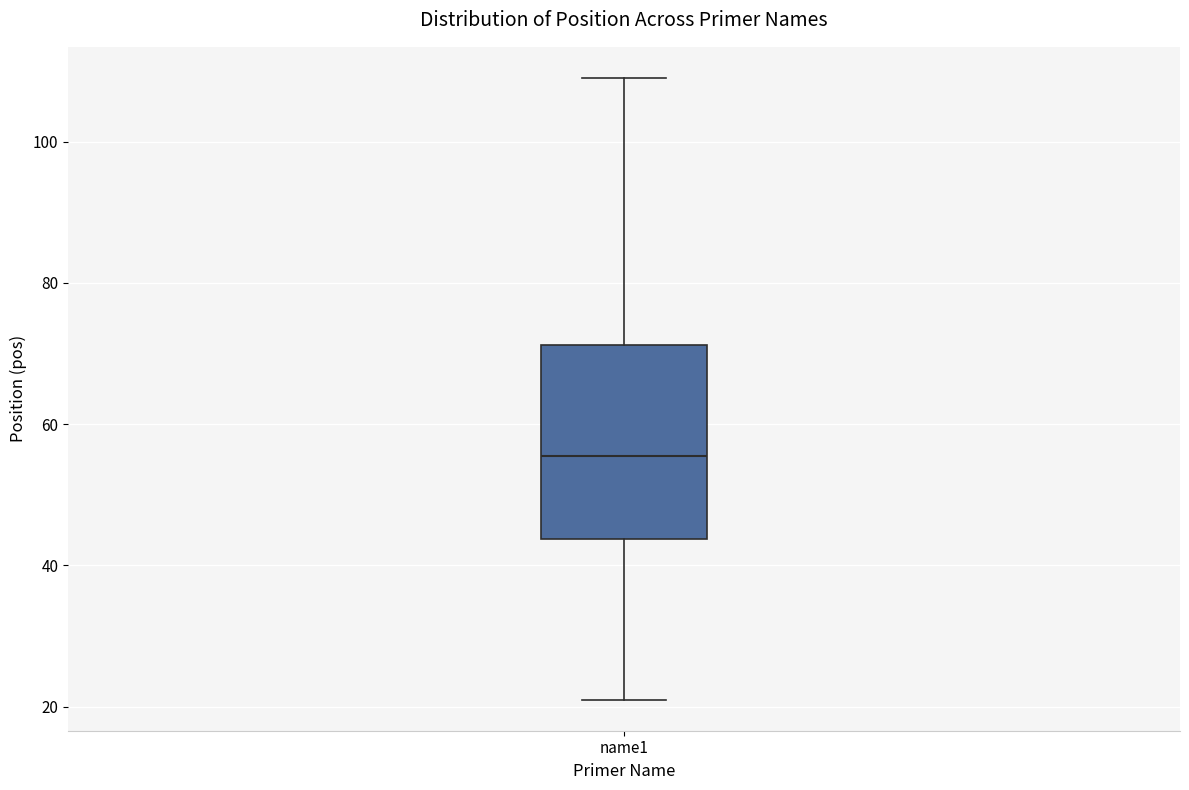

Where does the median line of the box for name1 sit on the y-axis? The values are not printed on the chart, so give them approximately, as read against the axis.

56